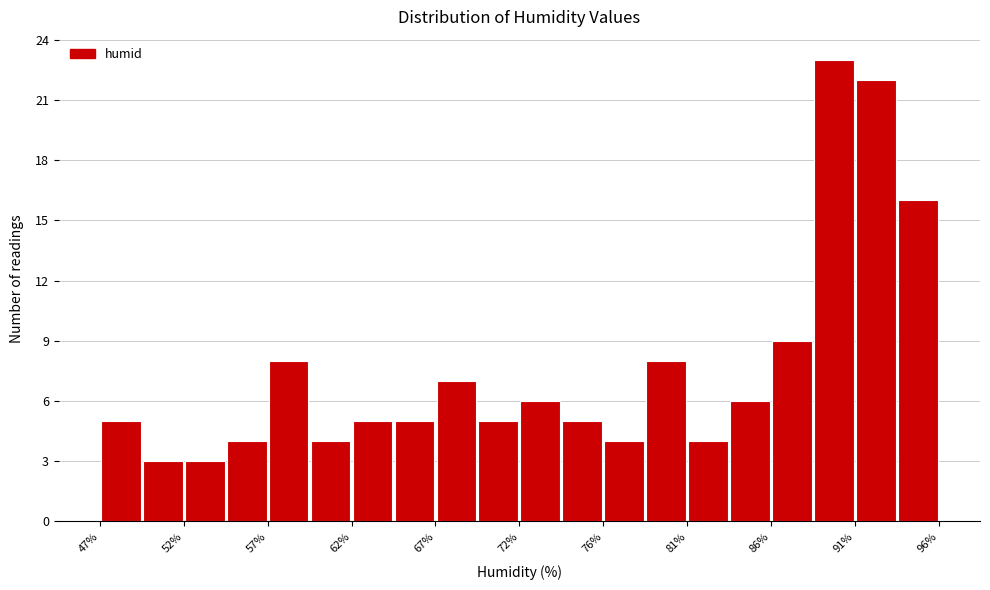

Reading left to right, transcribe this chart: for each bar, give the range it covers on the x-axis and its height. Neither the bar edges nor the heights are printed on the chart, so give them approximately, as read against the axes.

47.00 to 49.45: 5
49.45 to 51.90: 3
51.90 to 54.35: 3
54.35 to 56.80: 4
56.80 to 59.25: 8
59.25 to 61.70: 4
61.70 to 64.15: 5
64.15 to 66.60: 5
66.60 to 69.05: 7
69.05 to 71.50: 5
71.50 to 73.95: 6
73.95 to 76.40: 5
76.40 to 78.85: 4
78.85 to 81.30: 8
81.30 to 83.75: 4
83.75 to 86.20: 6
86.20 to 88.65: 9
88.65 to 91.10: 23
91.10 to 93.55: 22
93.55 to 96.00: 16